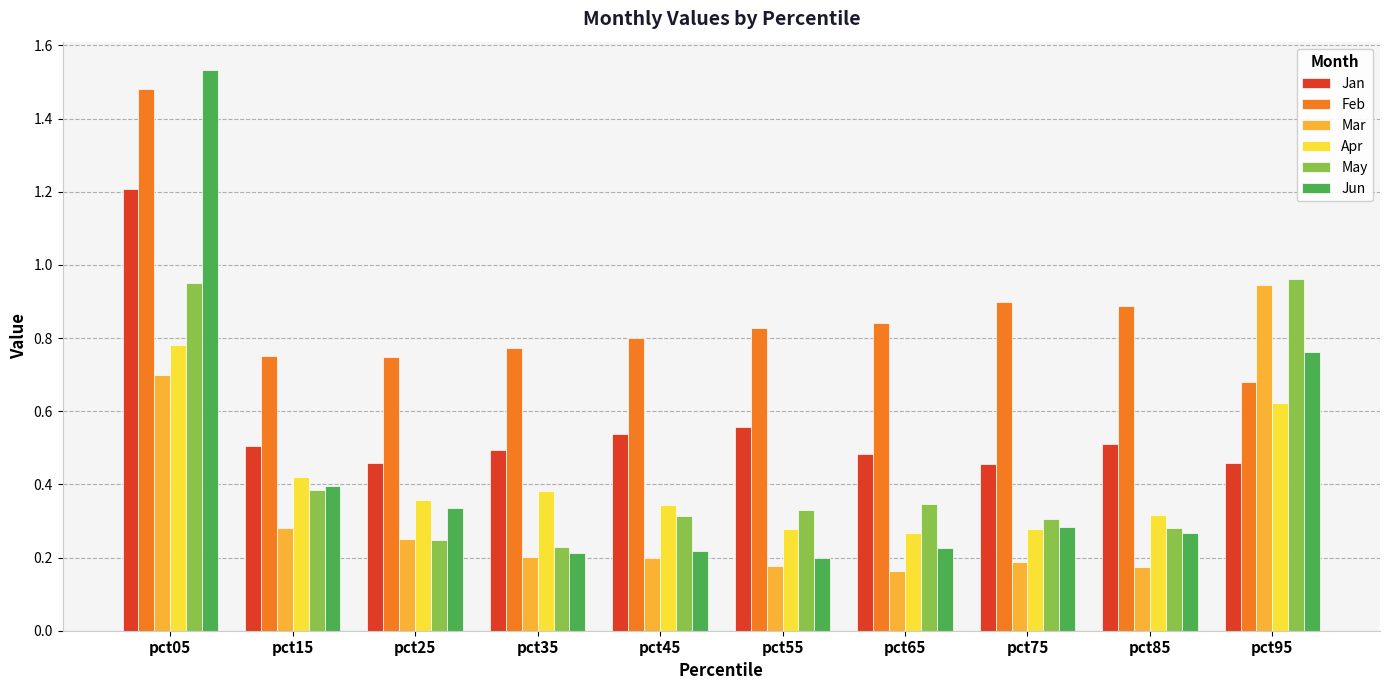

At which label does Jun reach its peak?

pct05